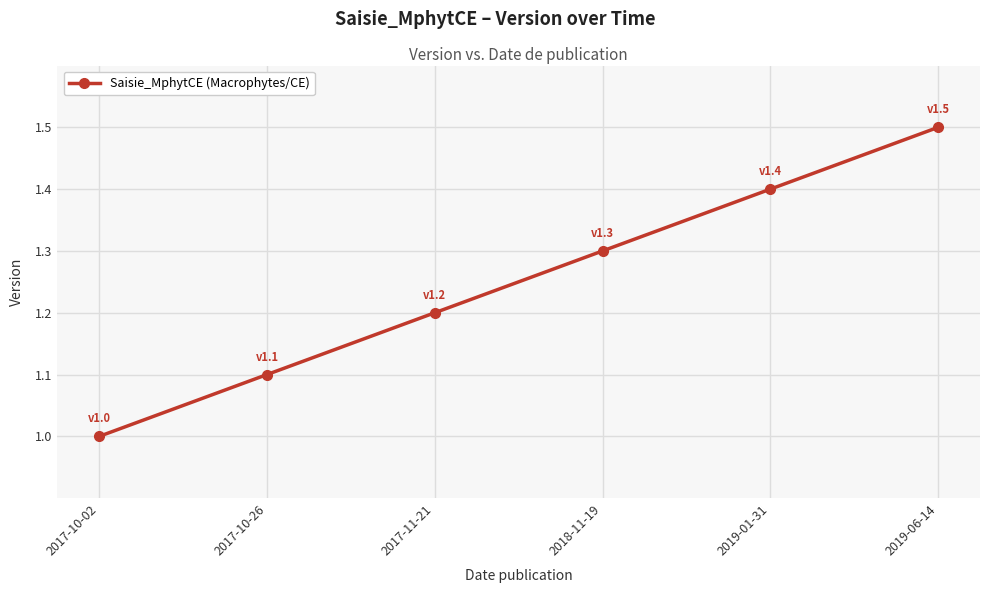

List the labels in order of value, smallest first.

2017-10-02, 2017-10-26, 2017-11-21, 2018-11-19, 2019-01-31, 2019-06-14